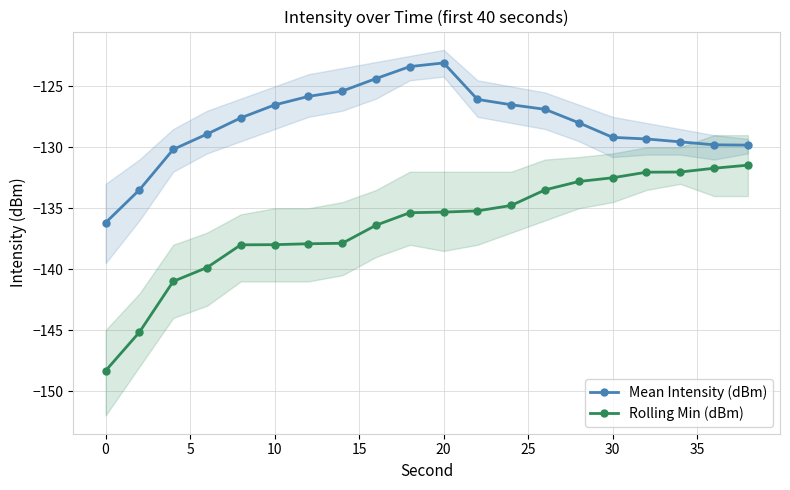

Reading right to left, what are all the values shown in this chart?

Mean Intensity (dBm): -129.8	-129.8	-129.6	-129.3	-129.2	-128.0	-126.9	-126.5	-126.1	-123.1	-123.4	-124.4	-125.4	-125.8	-126.5	-127.6	-128.9	-130.2	-133.5	-136.2
Rolling Min (dBm): -131.5	-131.7	-132.0	-132.0	-132.5	-132.8	-133.5	-134.8	-135.2	-135.3	-135.4	-136.4	-137.9	-137.9	-138.0	-138.0	-139.9	-141.0	-145.2	-148.3